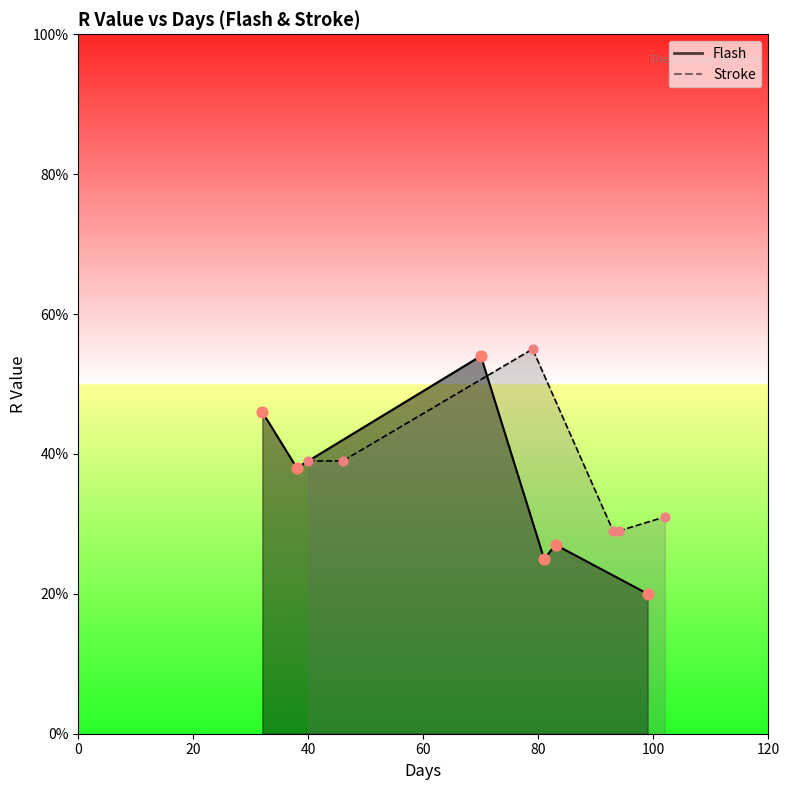

At how many categories does at least one series exceed 0?

6